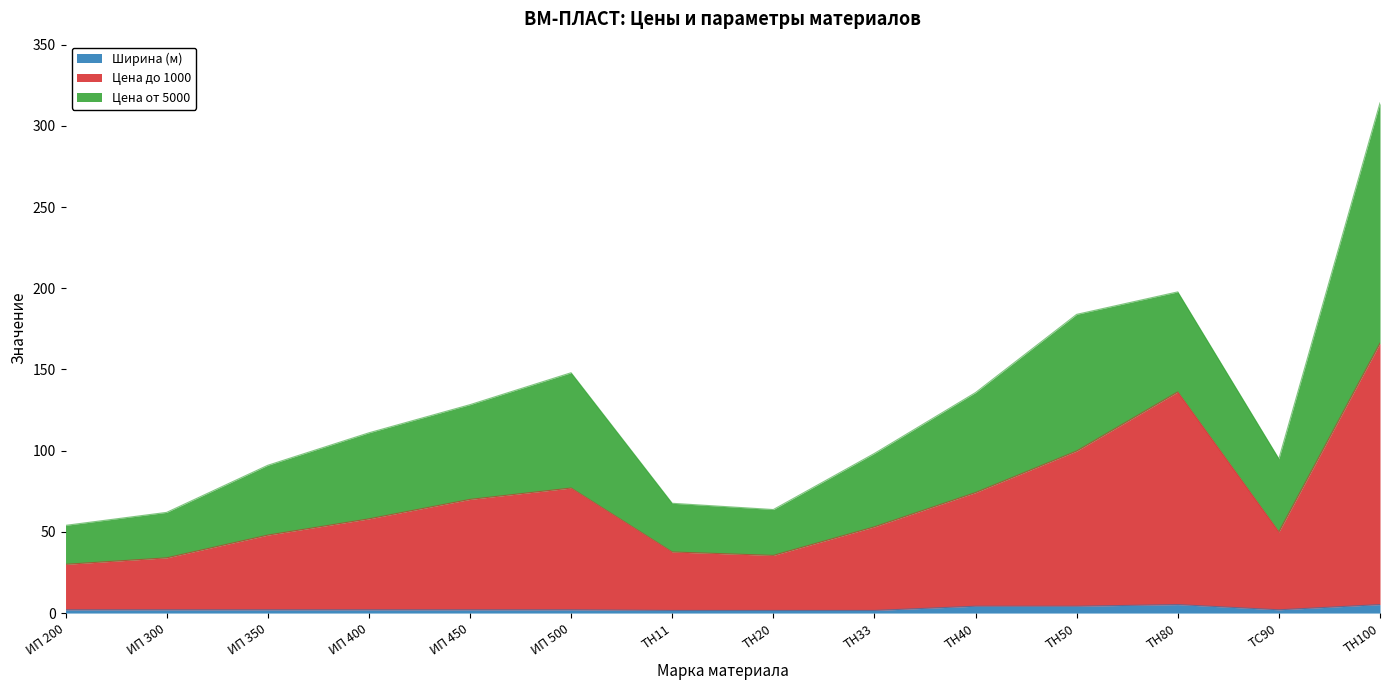

How many interior local valleys does the Цена до 1000 series have?

2